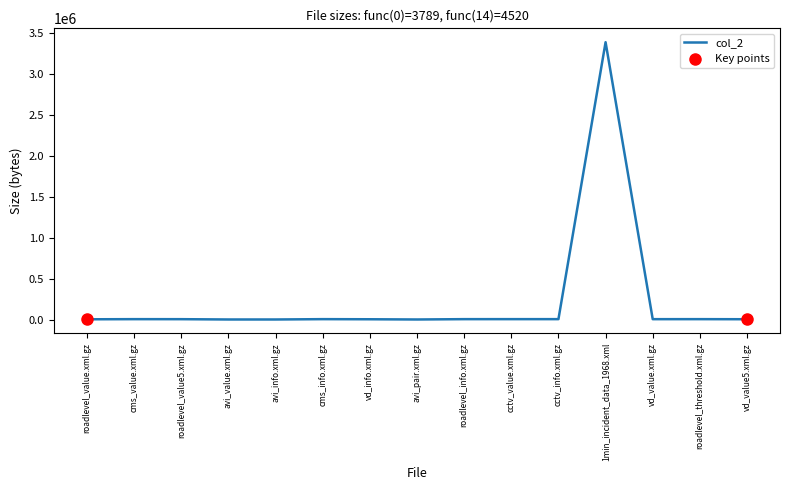

What is the change in value from vd_info.xml.gz to cctv_value.xml.gz?

+1416